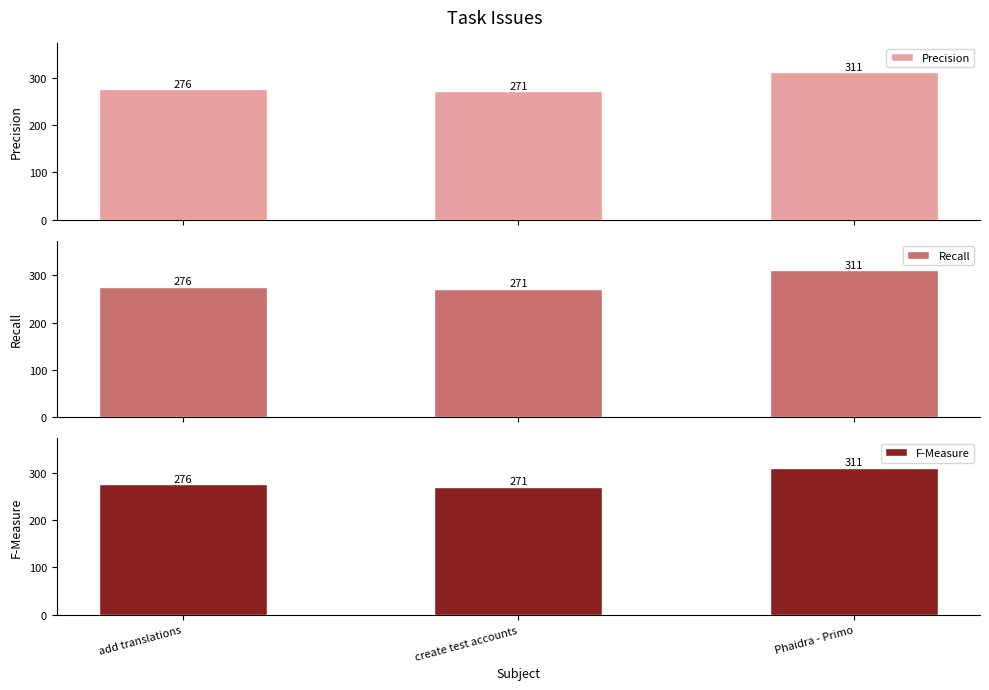

Which series has the largest range (max minus min)?

Precision